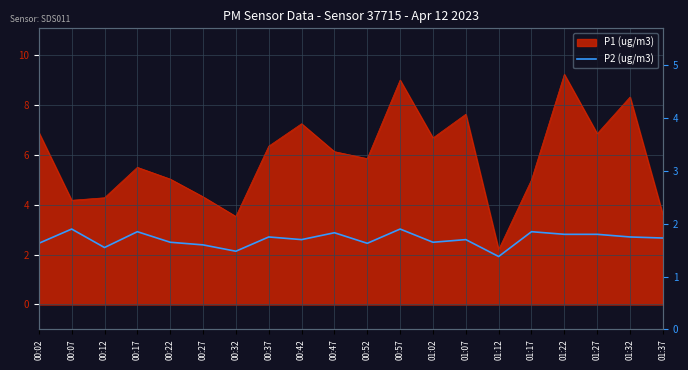

How many points are lower than both their immediate neighbors (excluding endpoints)?

6